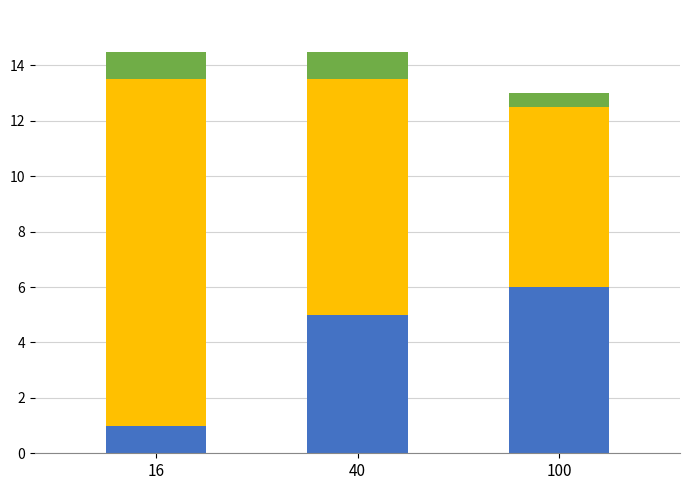

How many series are shown in this chart?

3